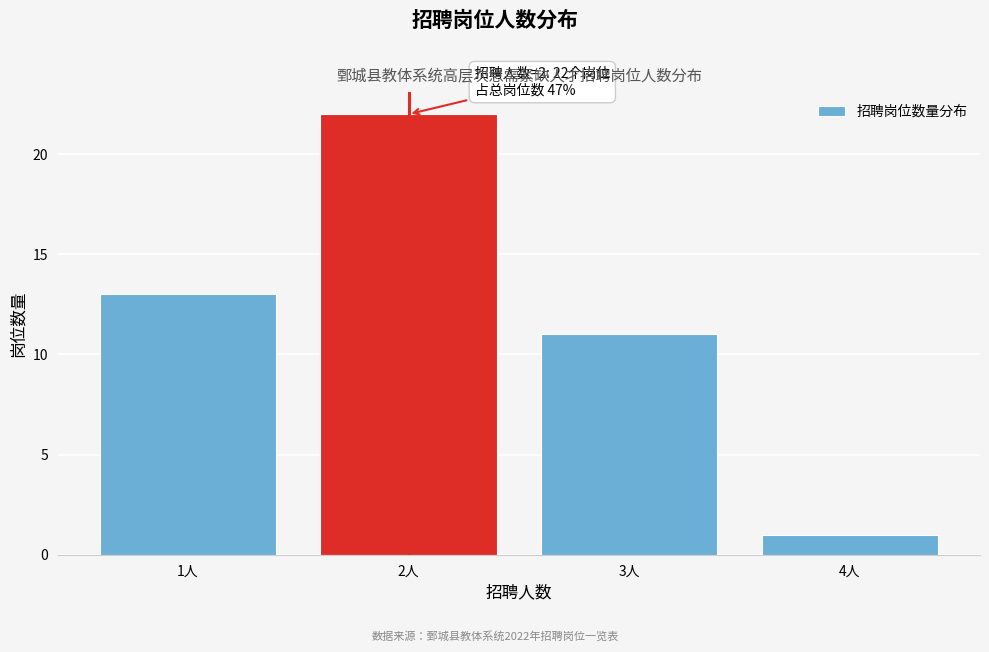

Which range on the x-axis has the tallest bar?

1.5 to 2.5